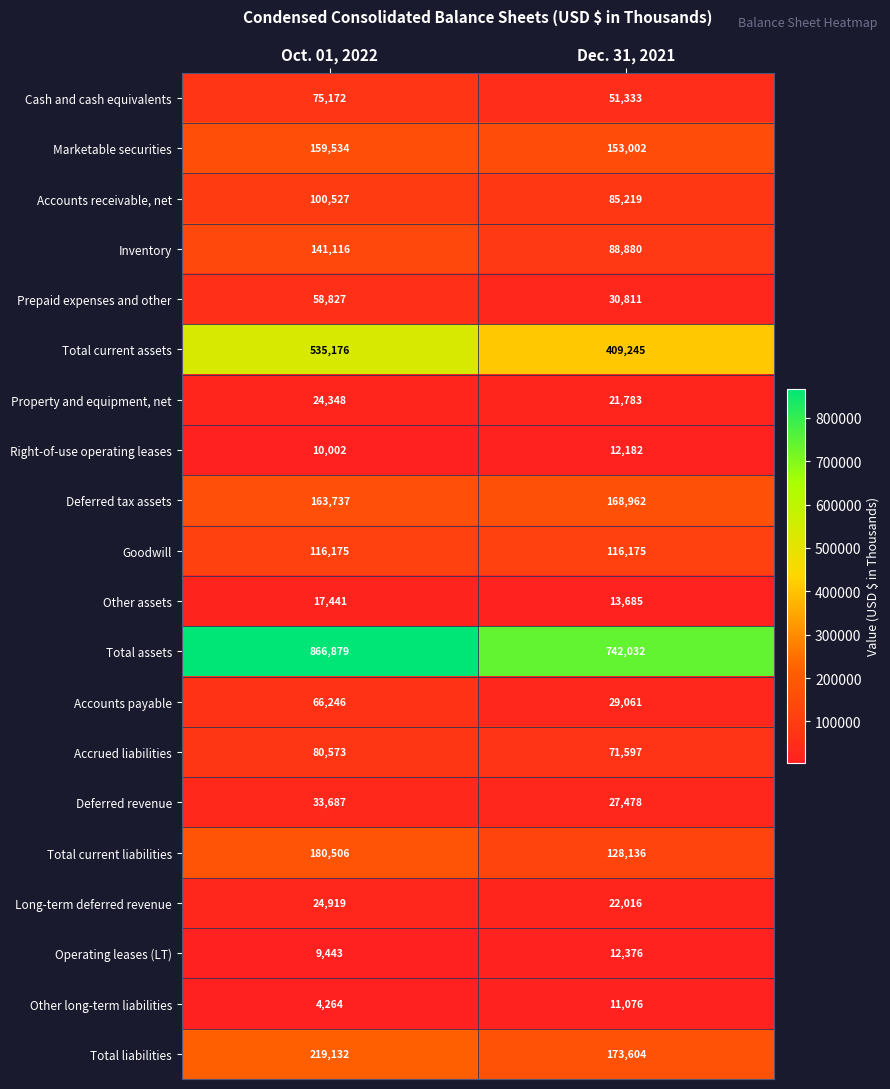

At how many categories does at least one series exceed 277389?

2